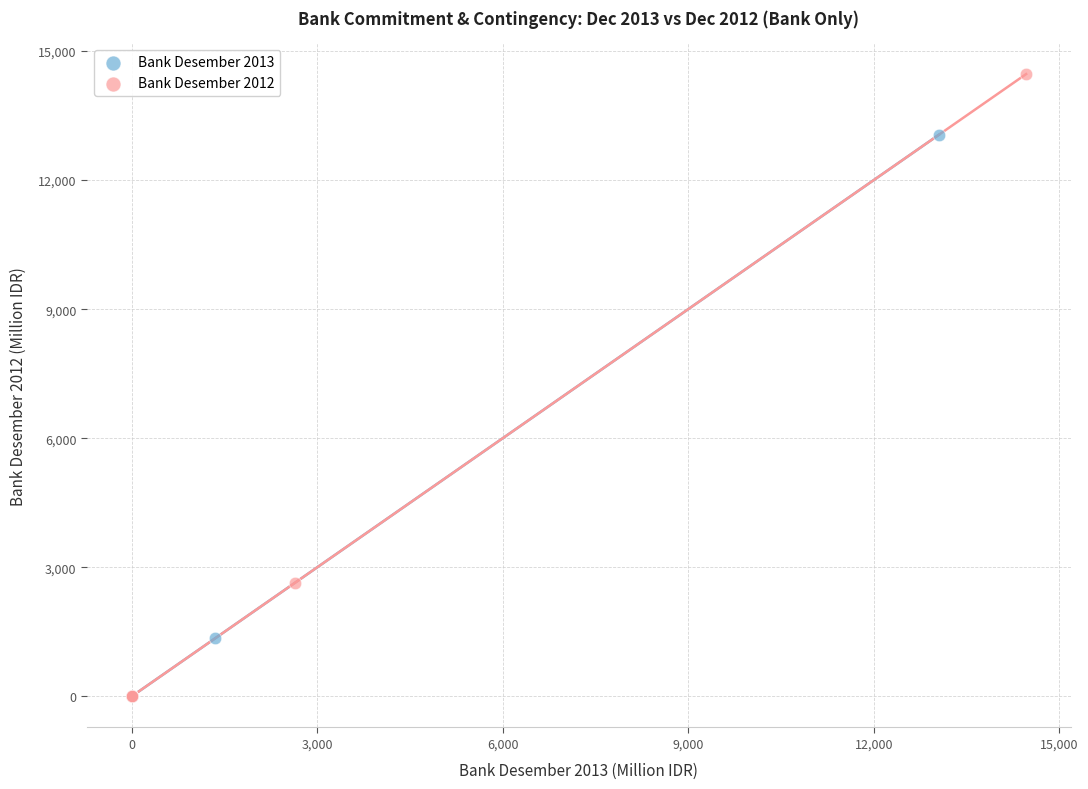

What are all the series names shown in the legend?

Bank Desember 2013, Bank Desember 2012